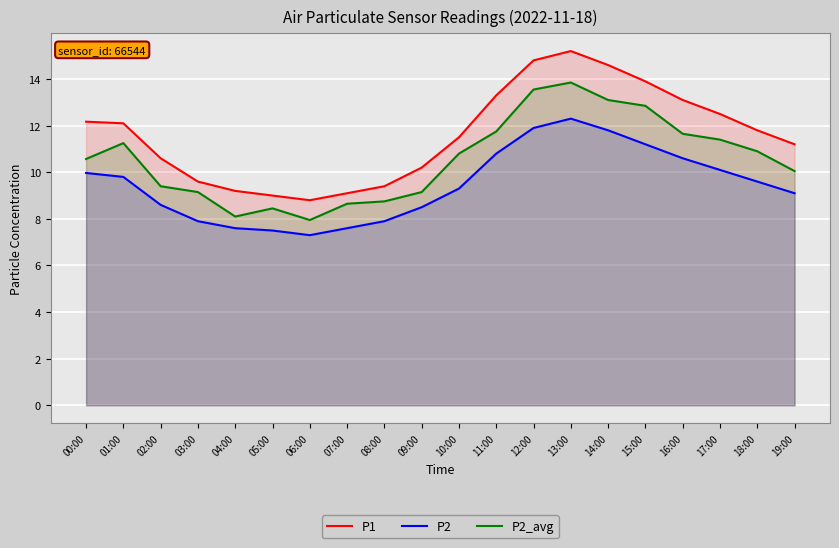

How many distinct data groups are displayed?

3